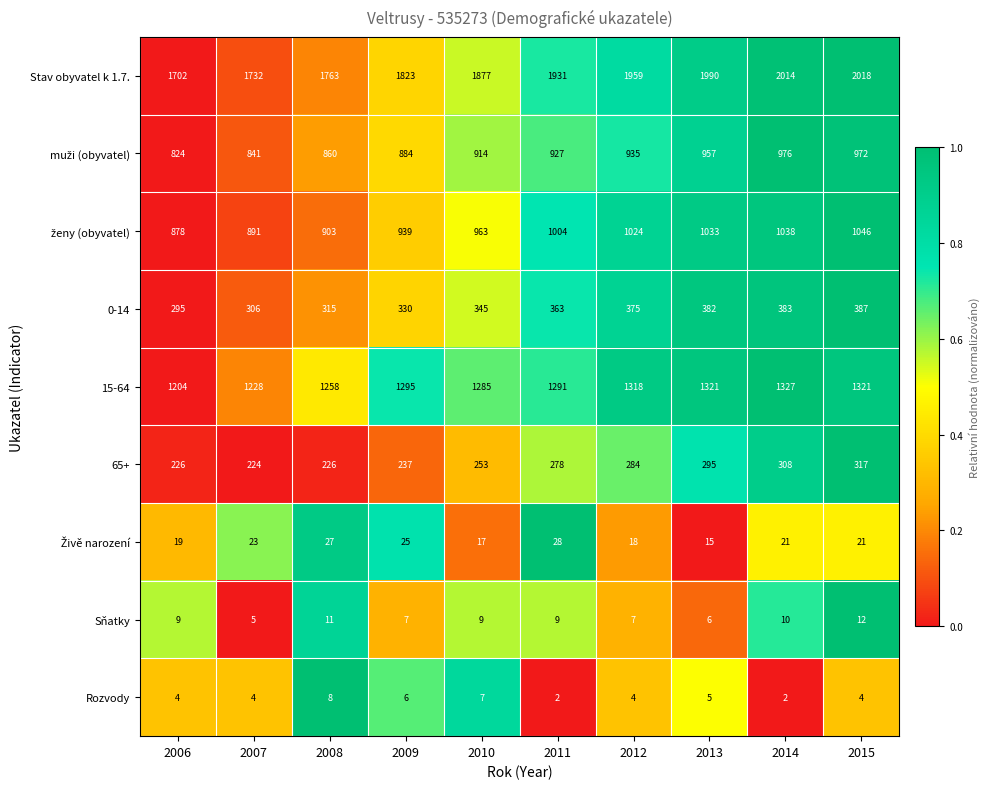

What is the total value across all series at 2007?

5254